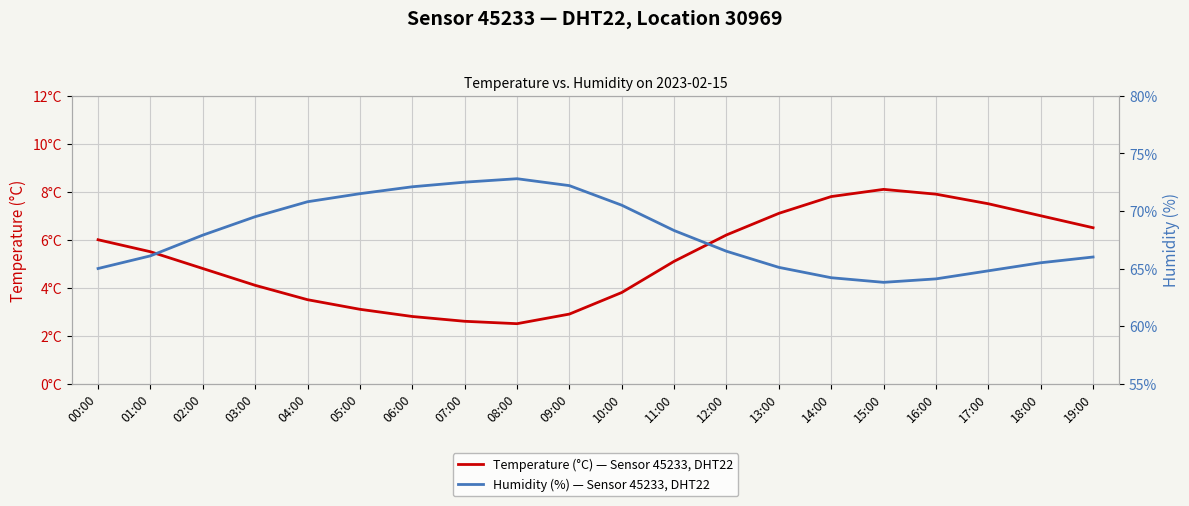

What are all the series names shown in the legend?

Temperature (°C) — Sensor 45233, DHT22, Humidity (%) — Sensor 45233, DHT22